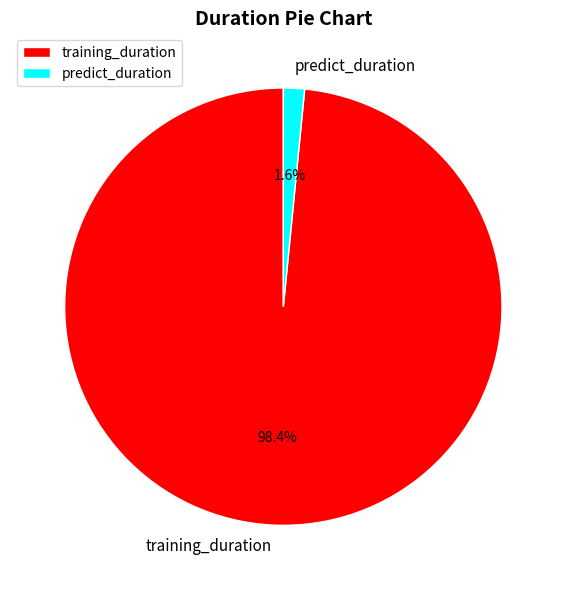

What is the smallest slice in the pie chart?

predict_duration